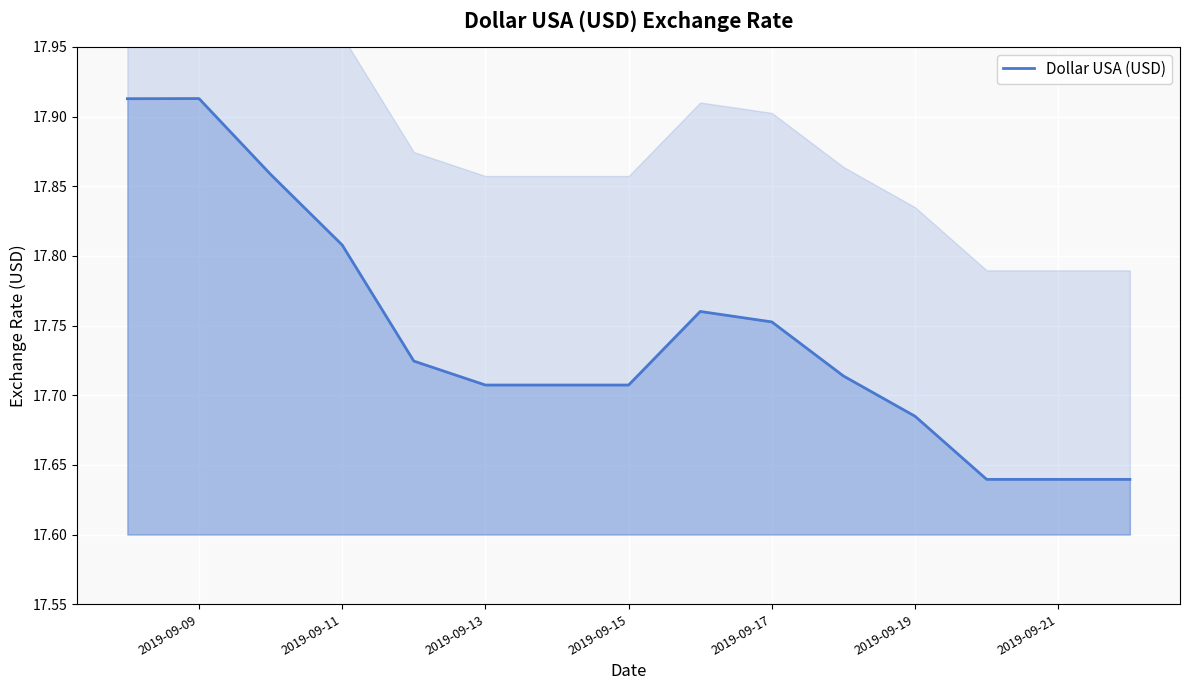

What is the value of the 3rd point from the left?

17.9